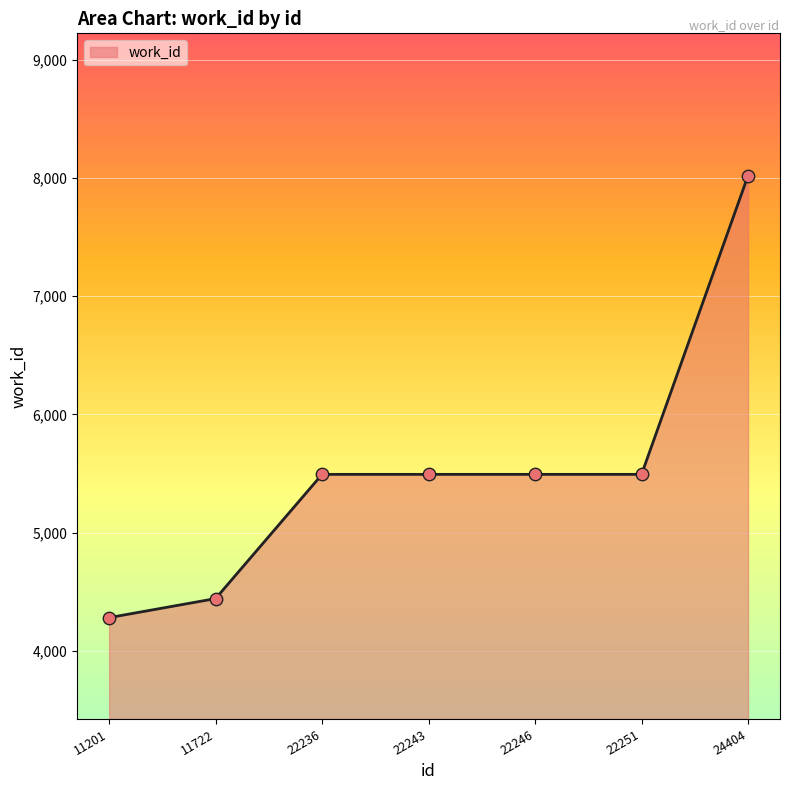

Which has a higher value, 11201 or 24404?

24404